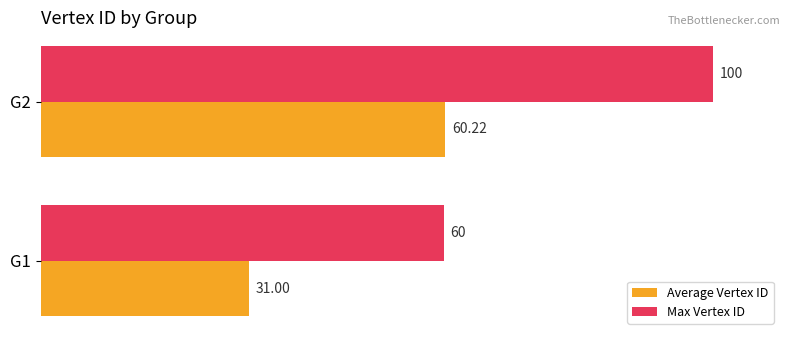

What is the spread (max minus min) of values at G1?

29.0